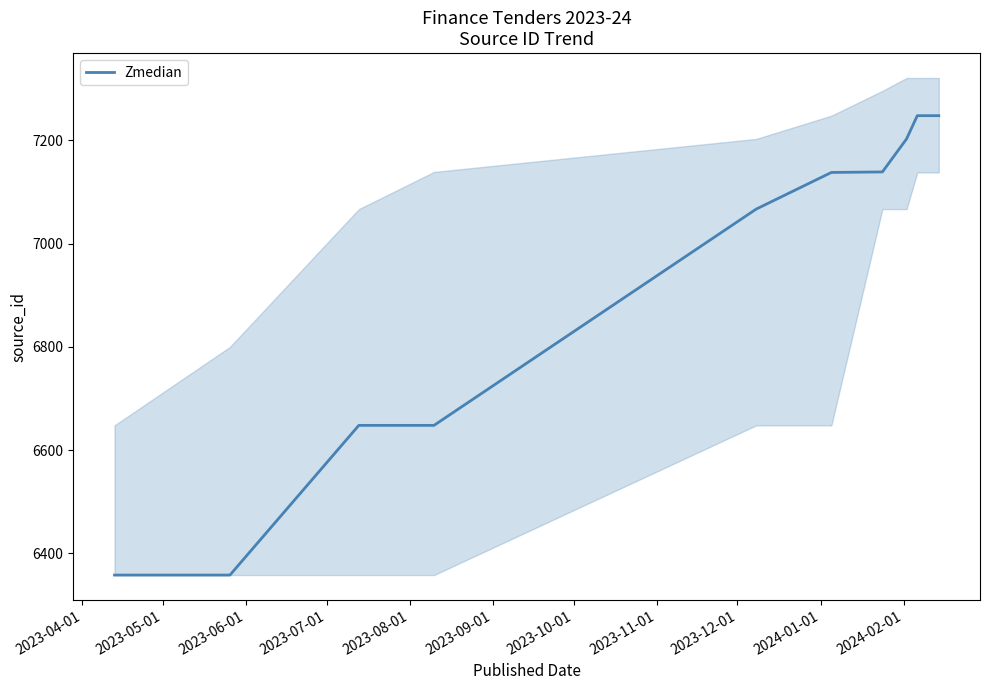

What is the maximum value for Zmedian?

7248